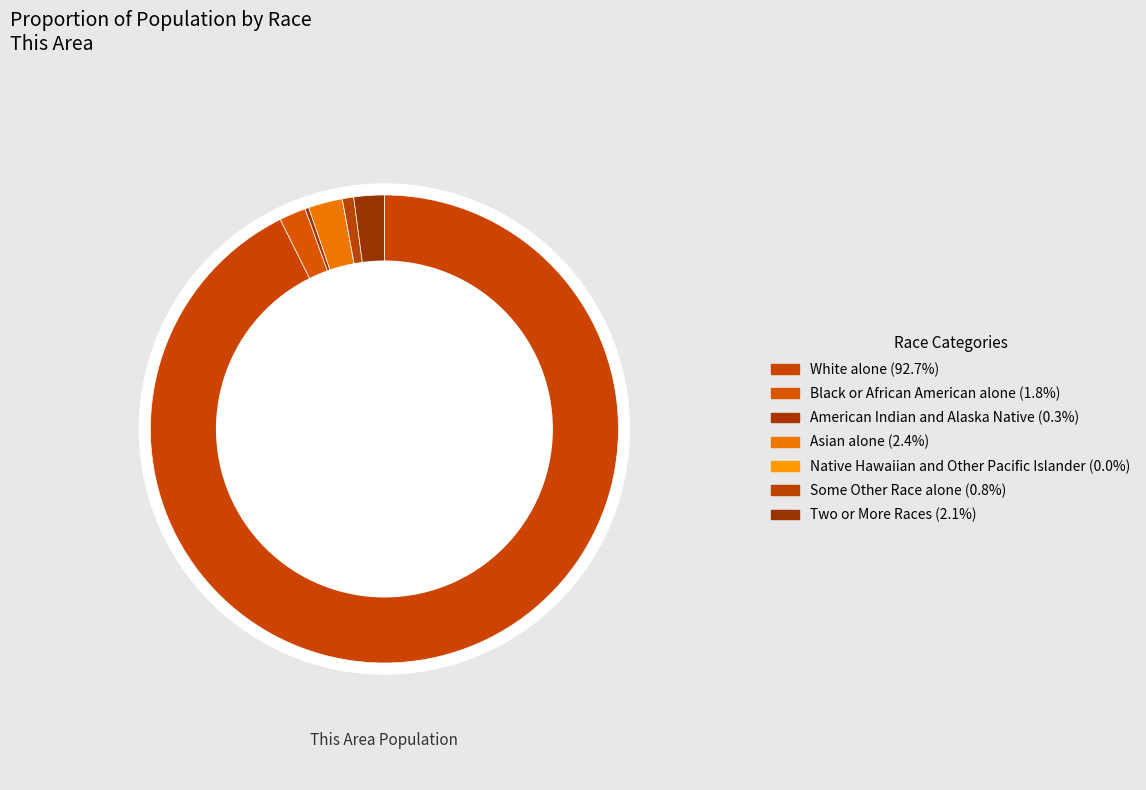

How many slices are in this pie chart?

7